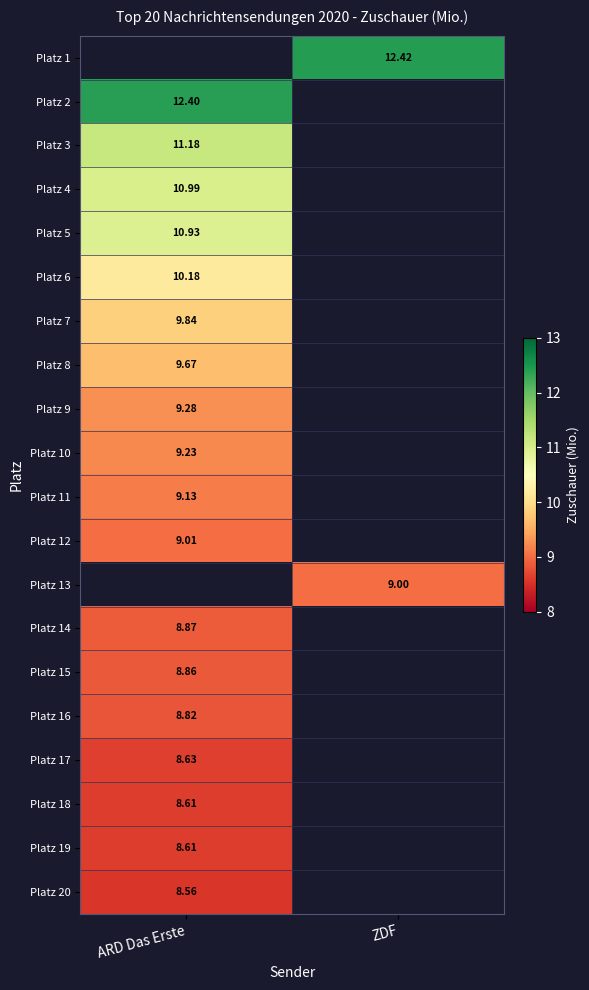

Is the value of Platz 3 at ARD Das Erste greater than the value of Platz 11 at ARD Das Erste?

Yes